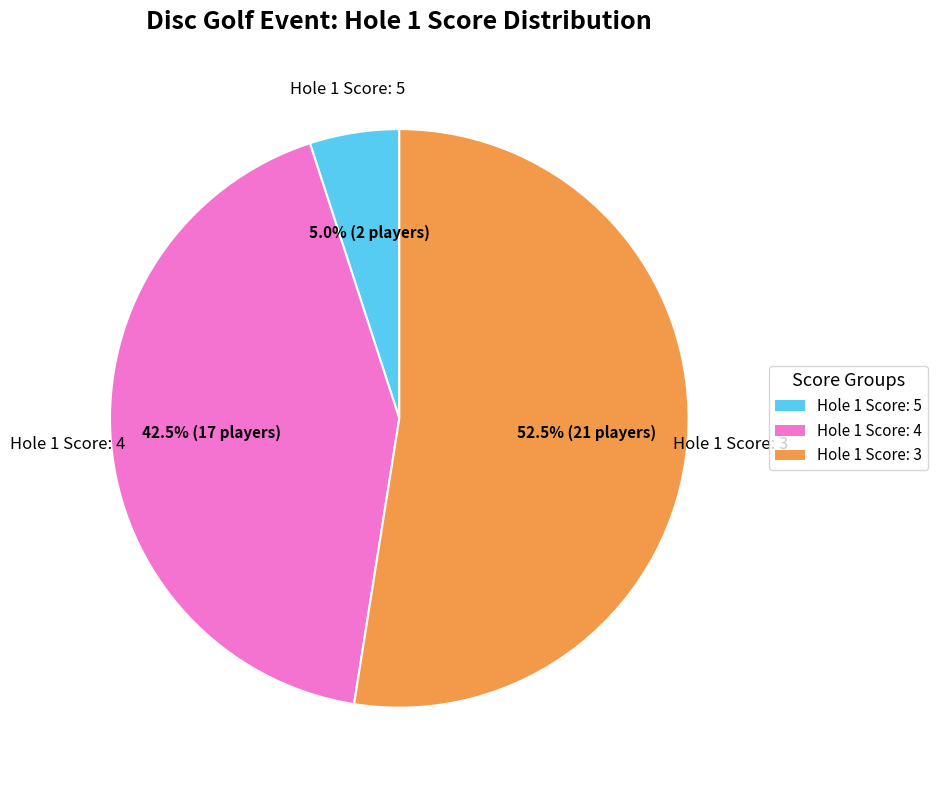

Is there any slice that represents more than half of the pie?

Yes